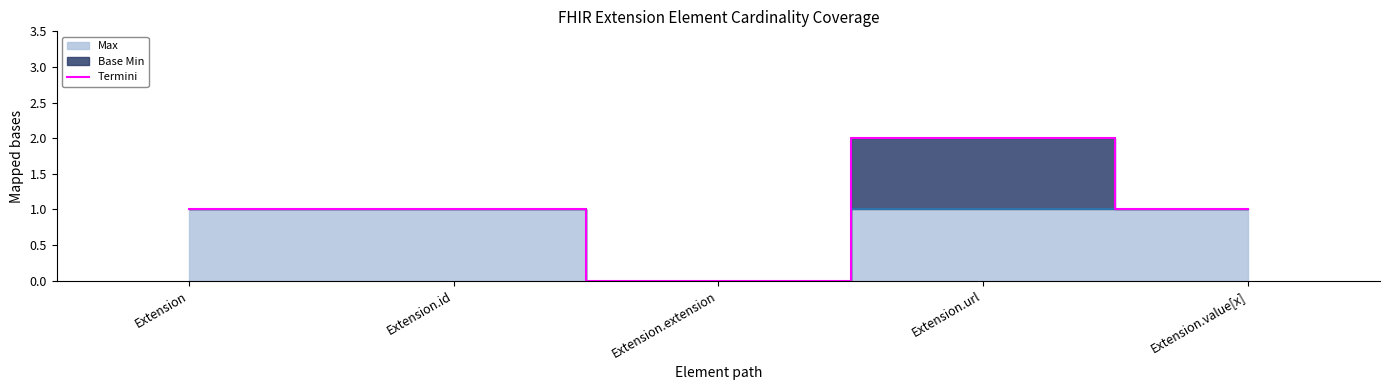

What is the label of the 4th point from the right?

Extension.id